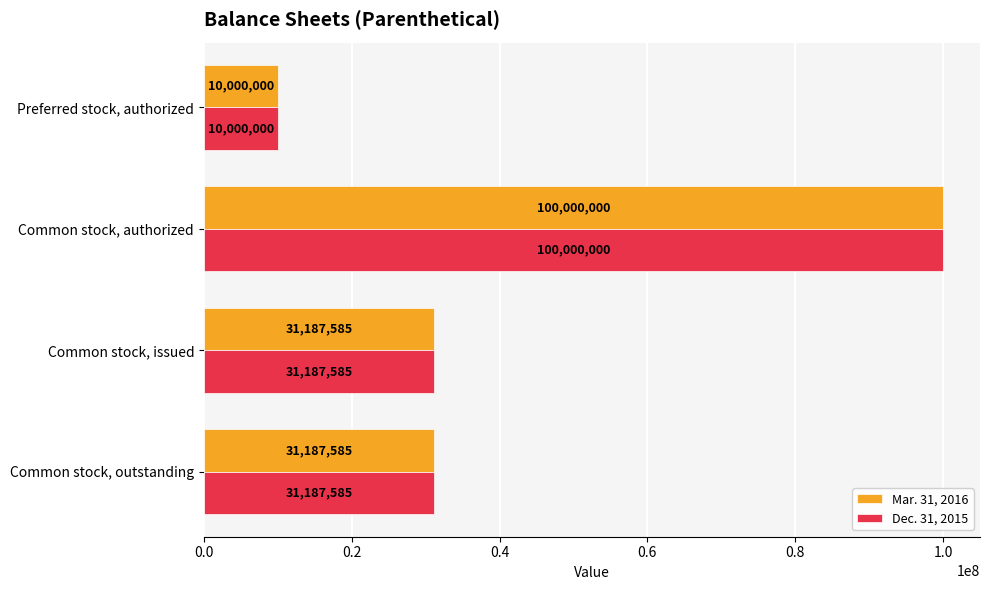

The value of Mar. 31, 2016 at Preferred stock, authorized is 4805884. True or false?

False